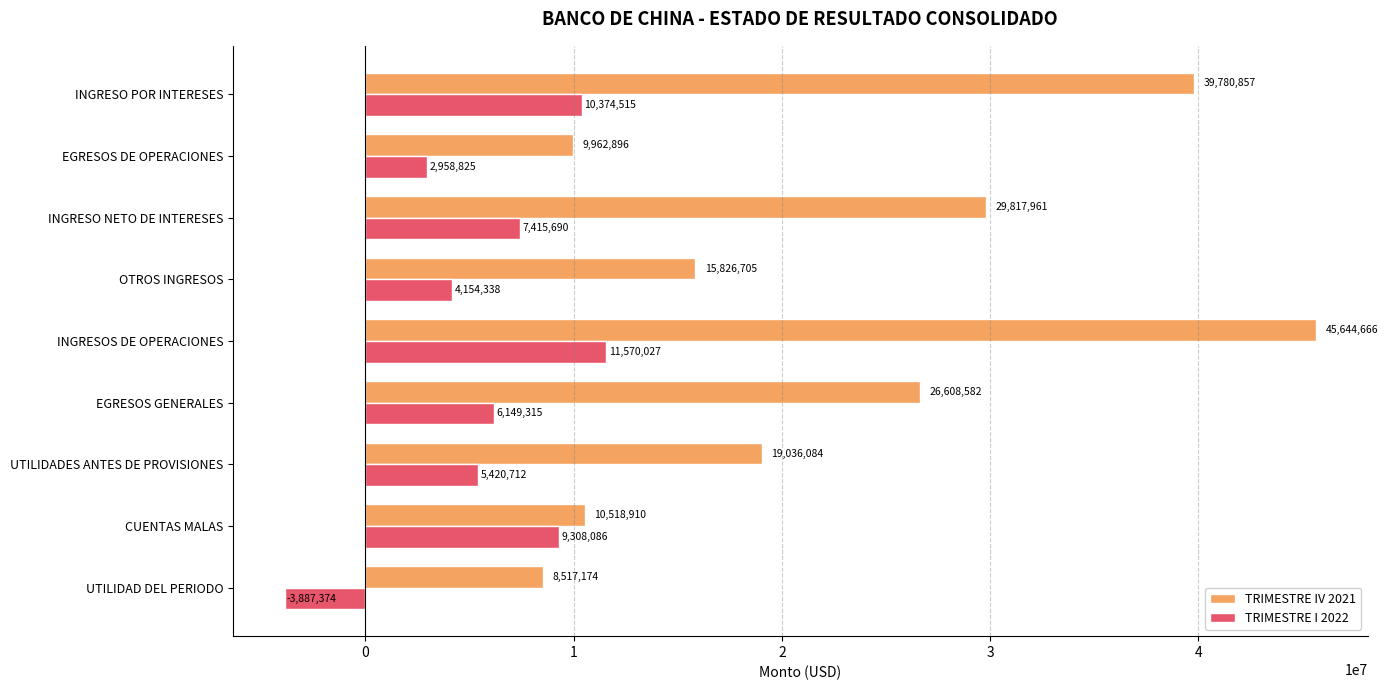

True or false: TRIMESTRE IV 2021 has a value of 26608582.4 at EGRESOS GENERALES.

True